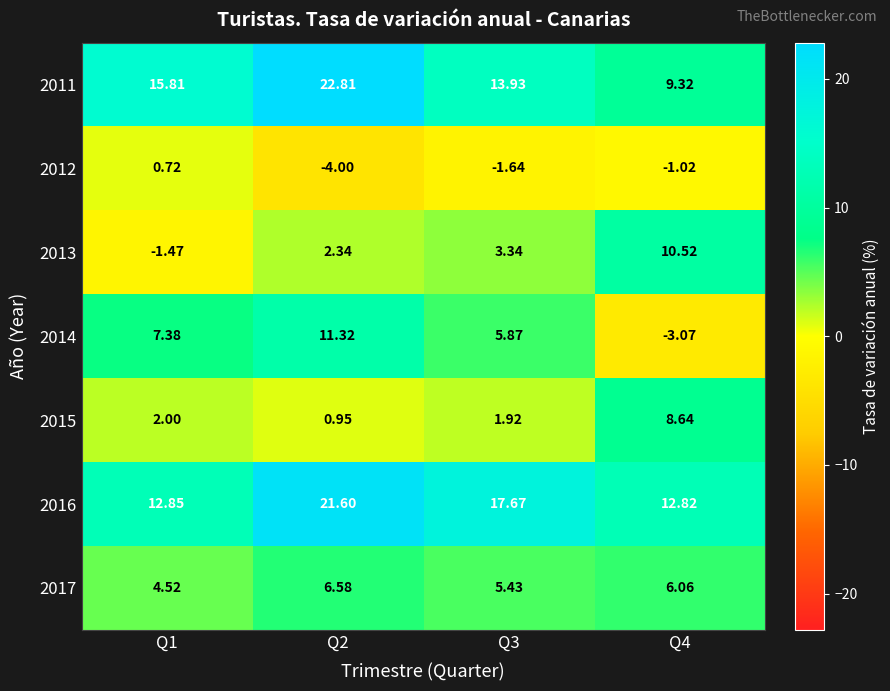

What is the spread (max minus min) of values at Q2?

26.8